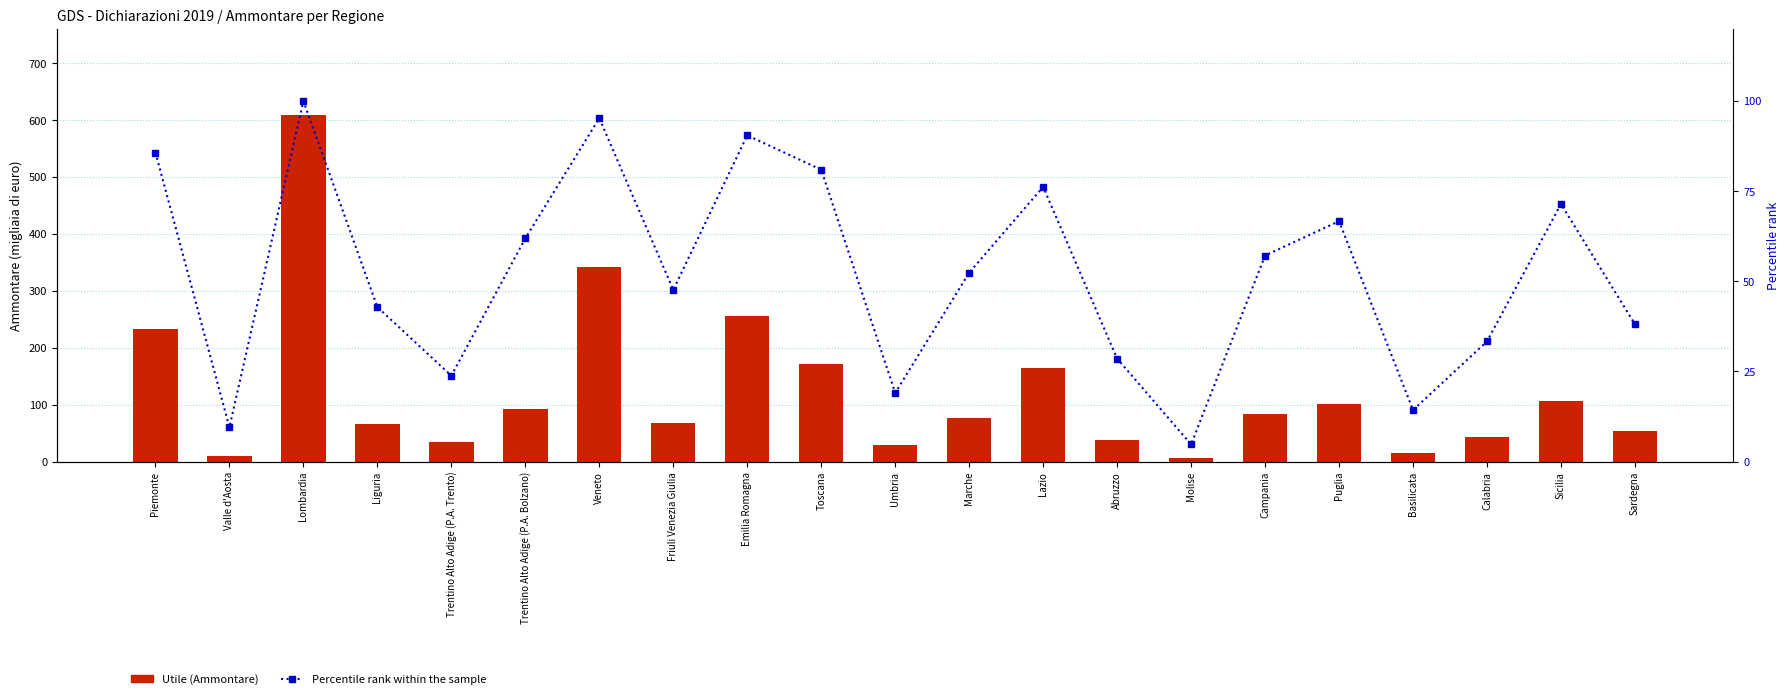

Is it true that Percentile rank within sample equals 81.0 at Toscana?

True